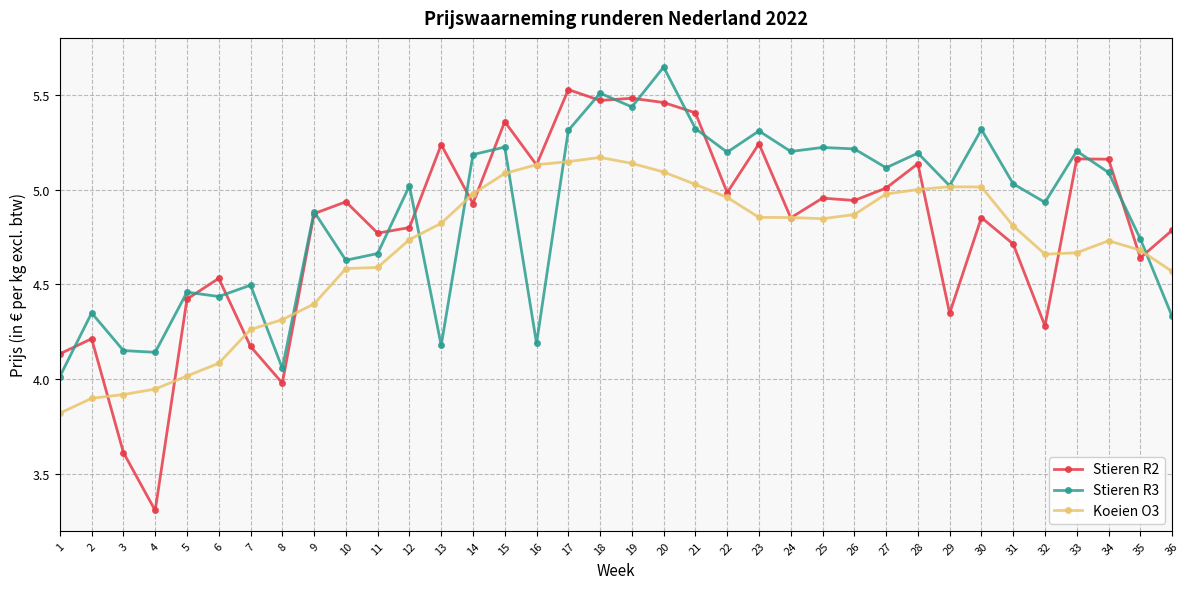

Which category has the highest value in the Stieren R3 series?

20